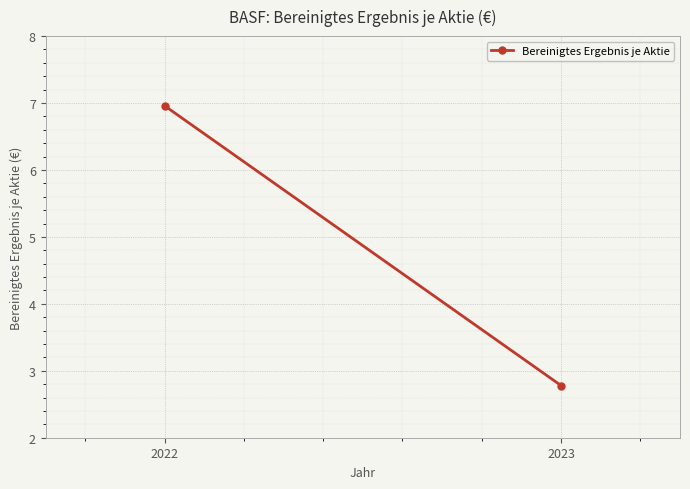

Count the number of categories in the chart.

2